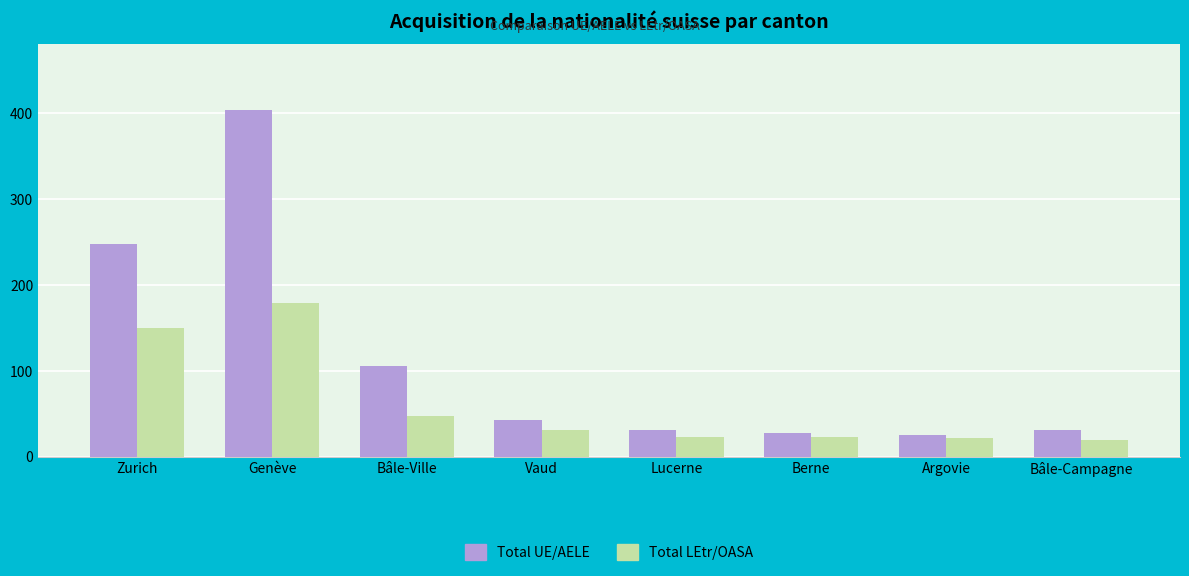

Which label corresponds to the largest value in the chart?

Genève